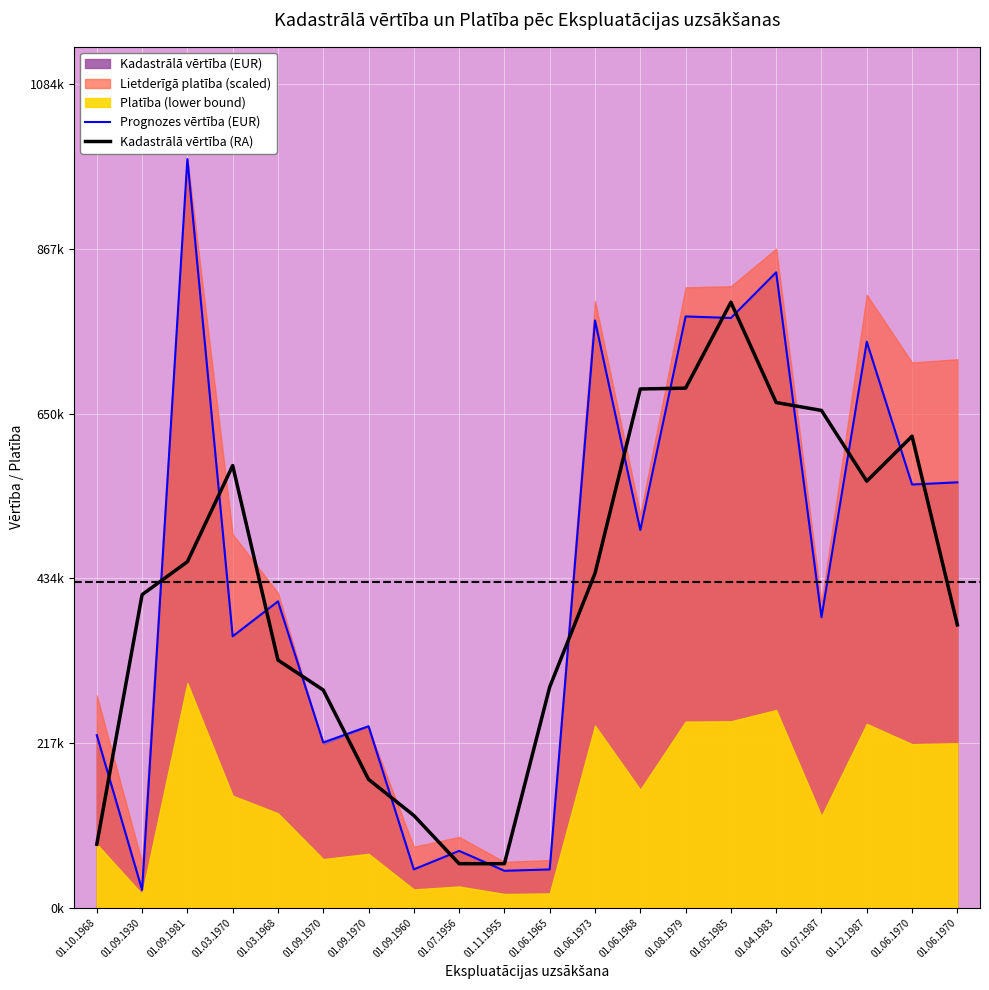

At which label does Kadastrālā vērtība (RA) reach its minimum?

01.11.1955